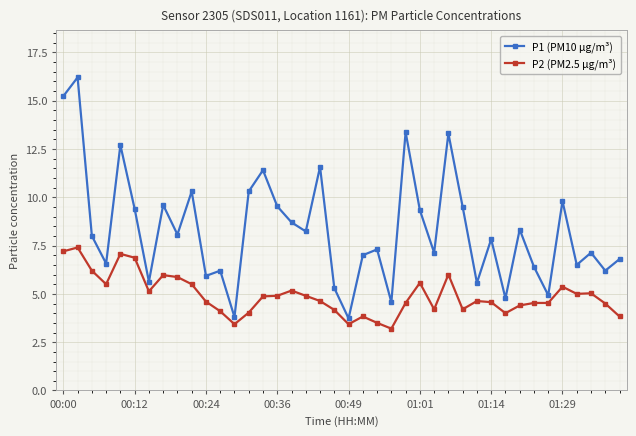

Which series has the largest total across all categories?

P1 (PM10 µg/m³)